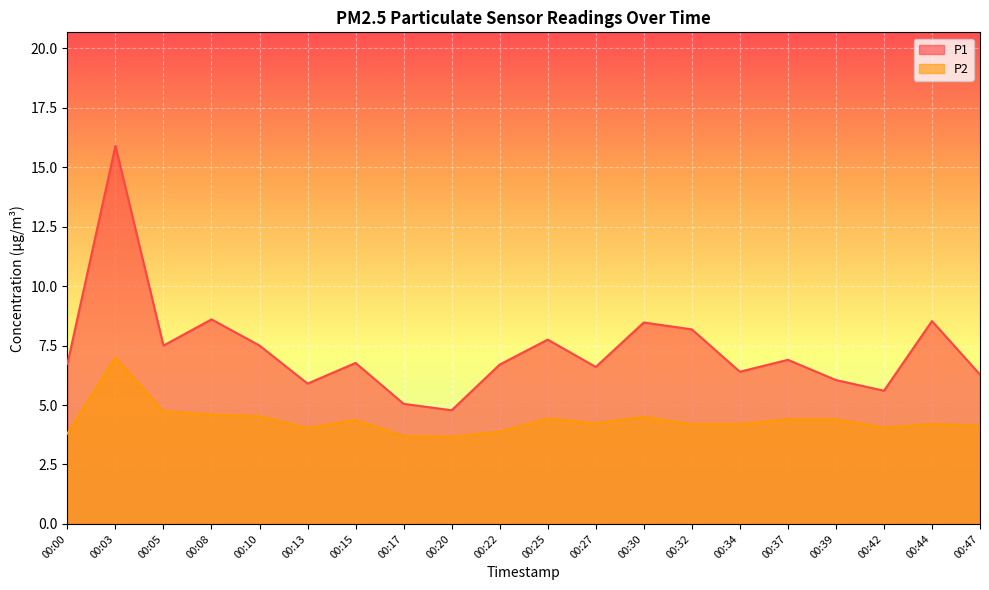

How many distinct data groups are displayed?

2